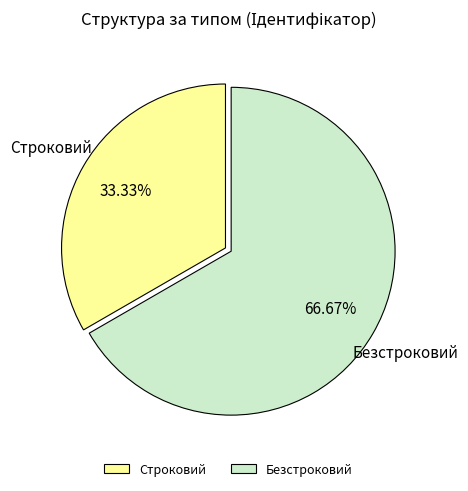

Approximately how many times larger is the value at Строковий compared to Безстроковий?

0.5